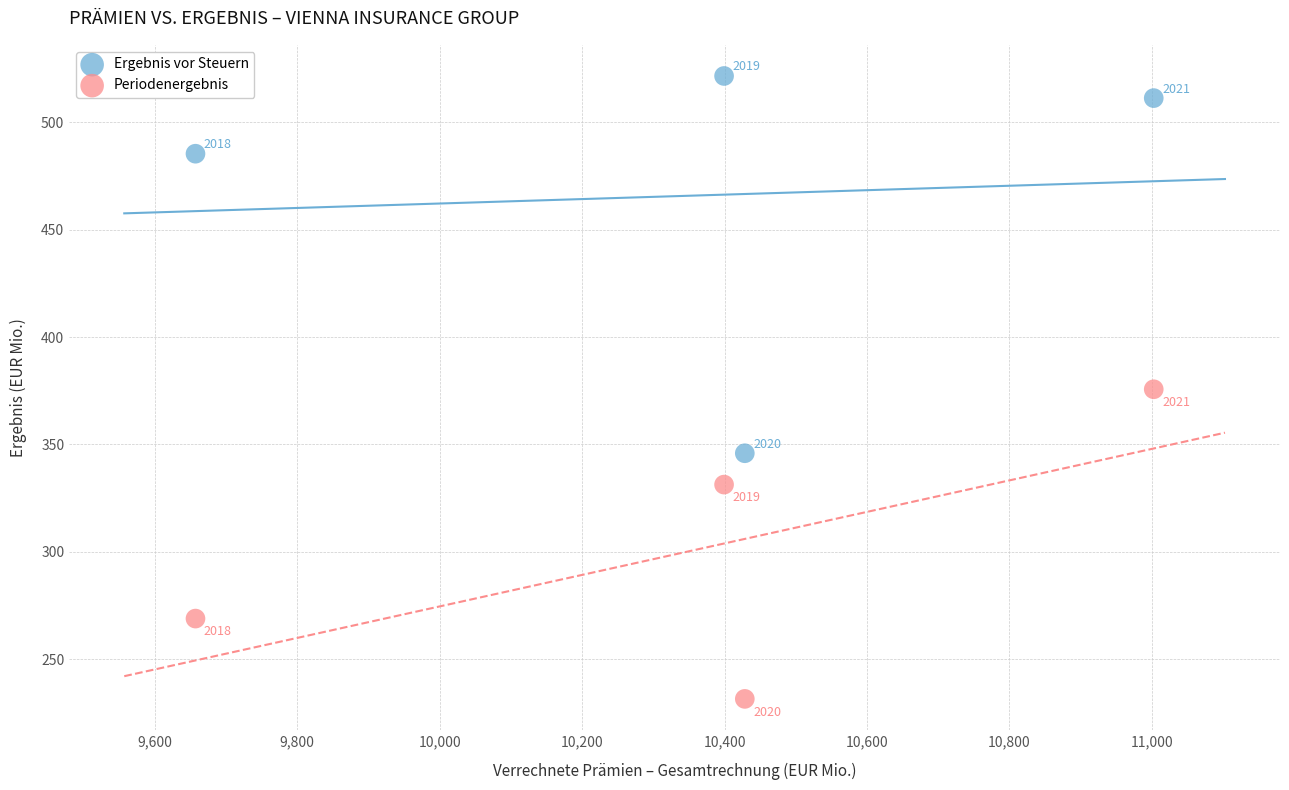

Which series reaches the maximum Y coordinate?

Ergebnis vor Steuern